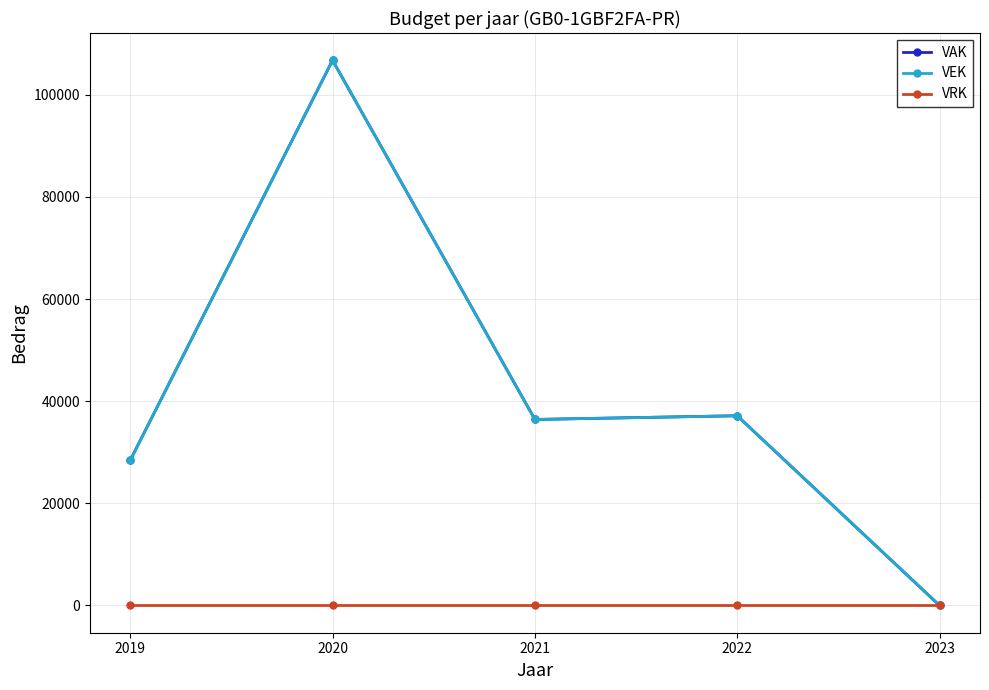

Count the number of data series in this chart.

3